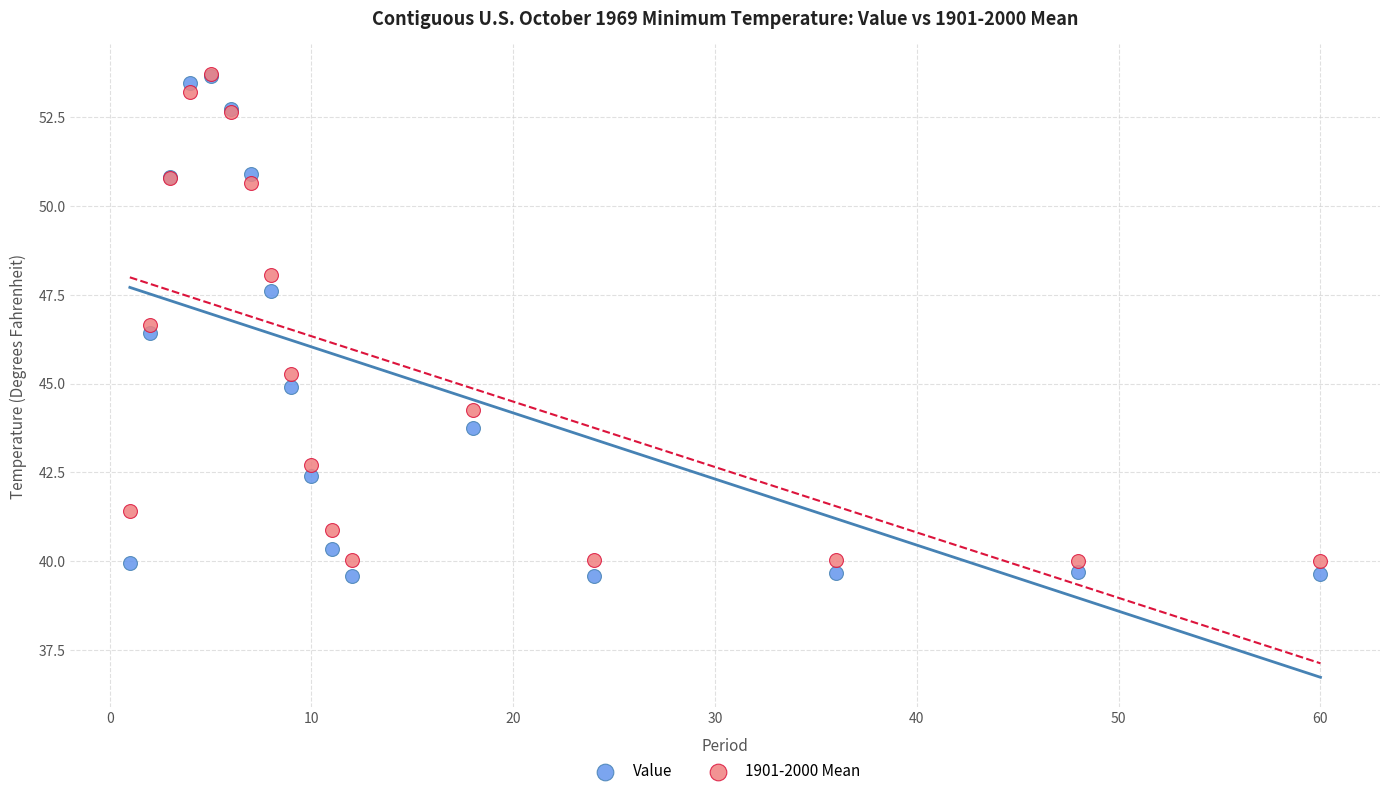

In the Value series, what Y value is closest to 46?

46.4